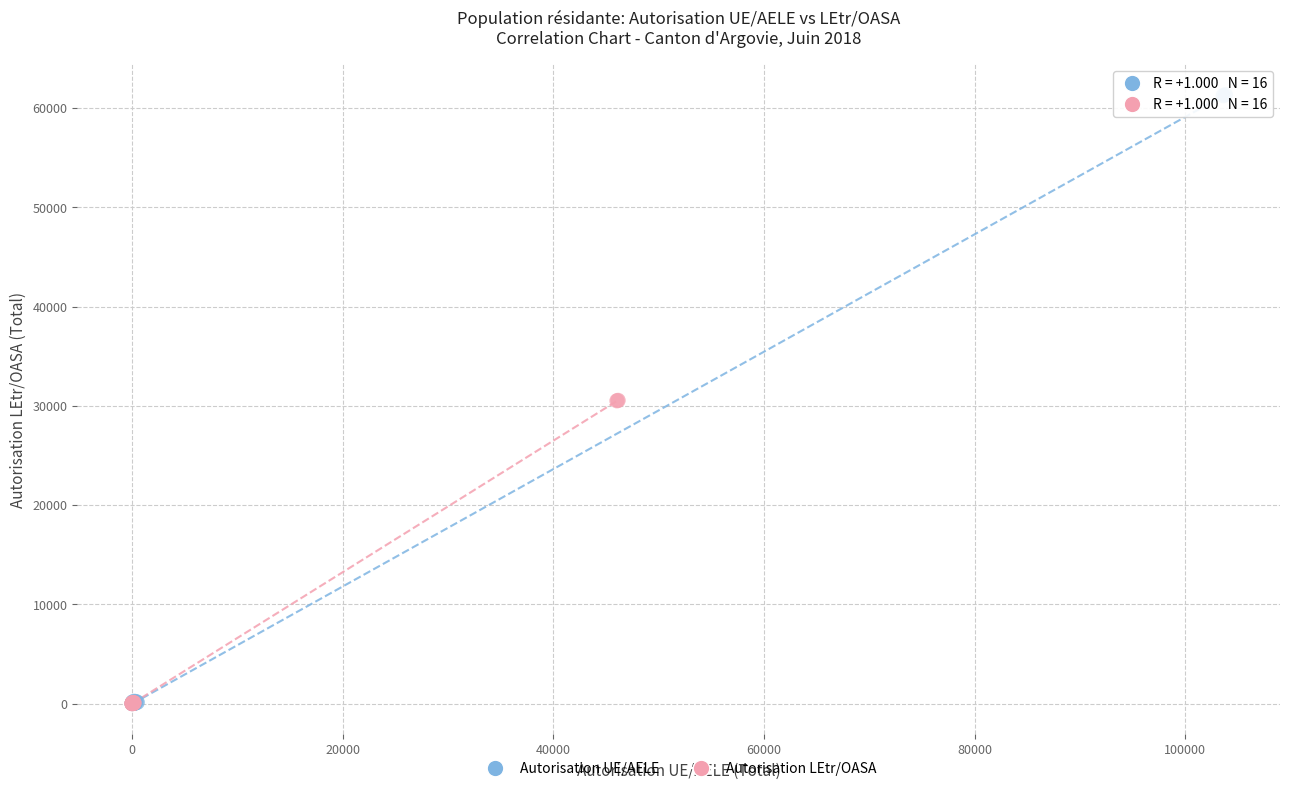

Which series has the widest spread of Y values?

Autorisation UE/AELE